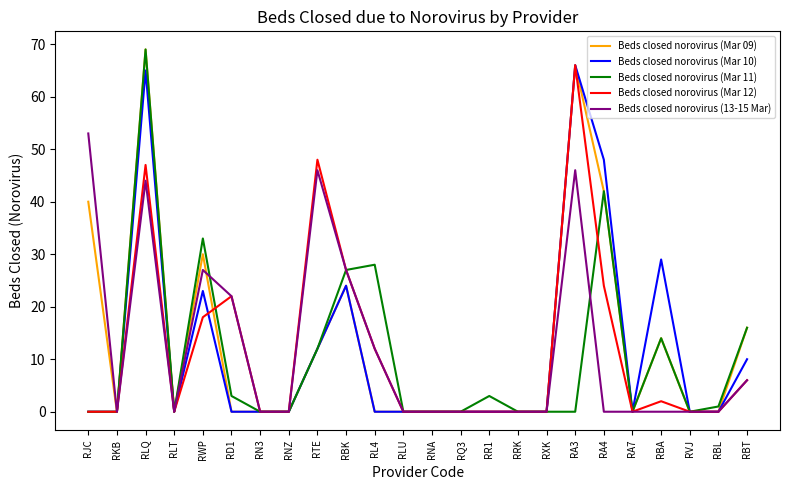

True or false: Beds closed norovirus (Mar 09) has a value of 69 at RLQ.

True